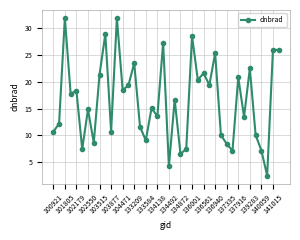

What is the maximum value shown in the chart?

32.0